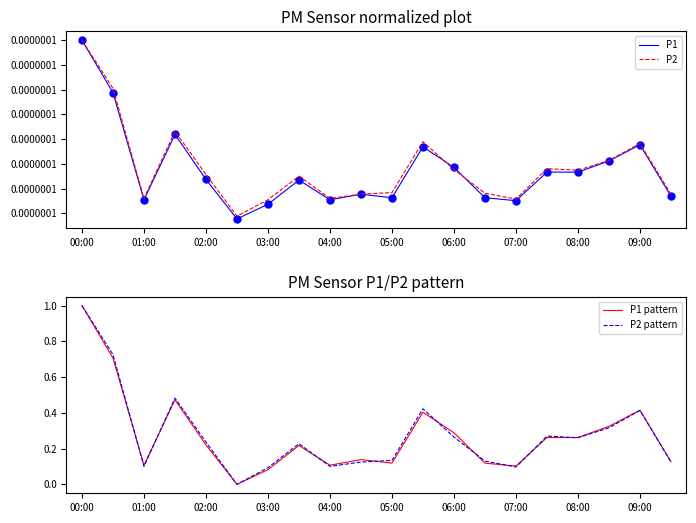

Is it true that P2 pattern equals 0.1 at 03:00?

True